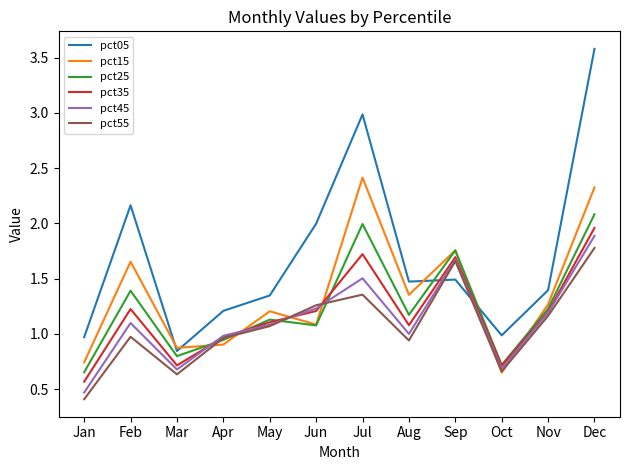

Which series ends up on top after the final intersection of pct25 and pct15?

pct15